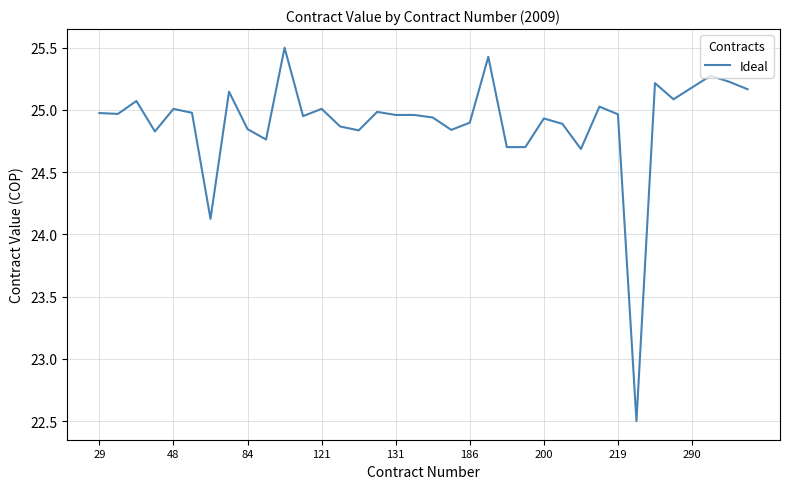

What is the difference between the maximum and minimum values?

3.0